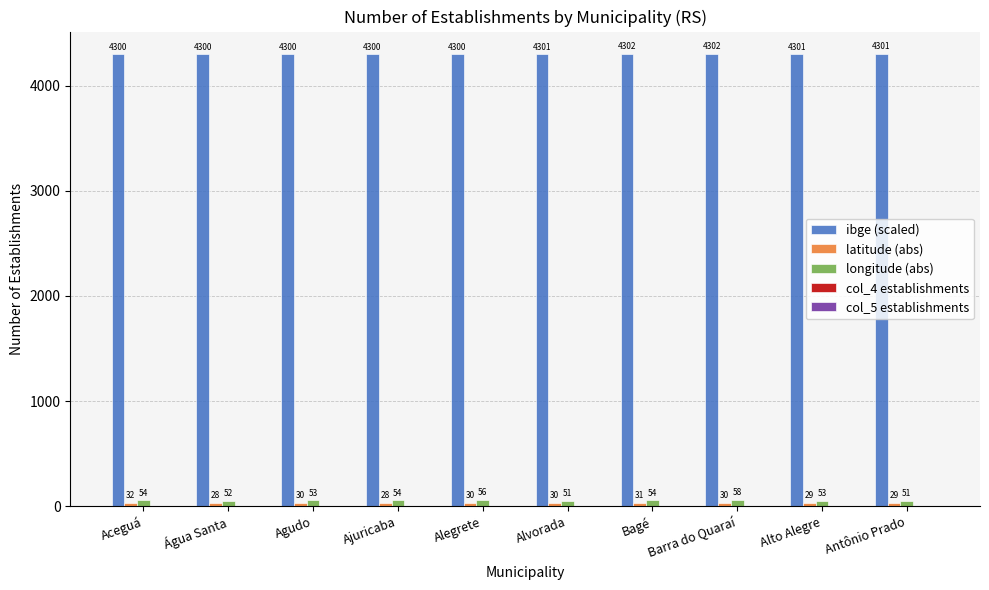

What is the minimum value shown in the chart?

28.2